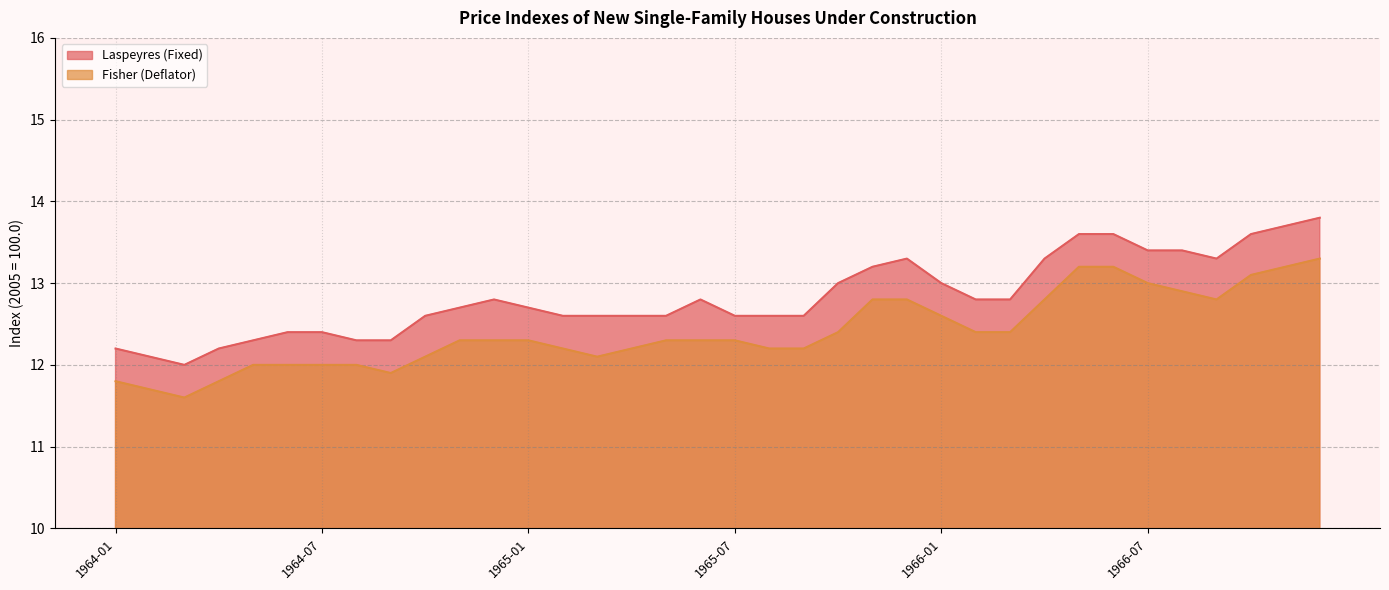

Is it true that Fisher (Deflator) equals 23.4 at 1966-12?

False